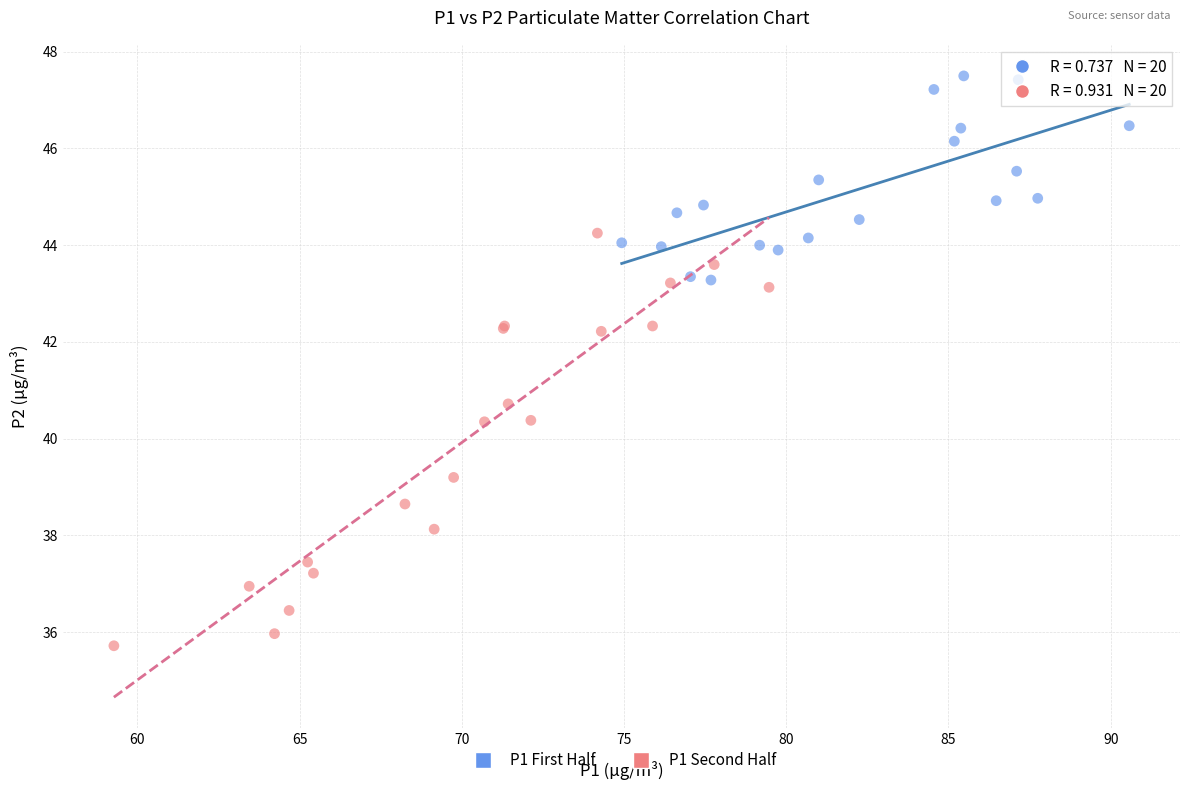

Which series has the largest Y range (max minus min)?

P1 Second Half